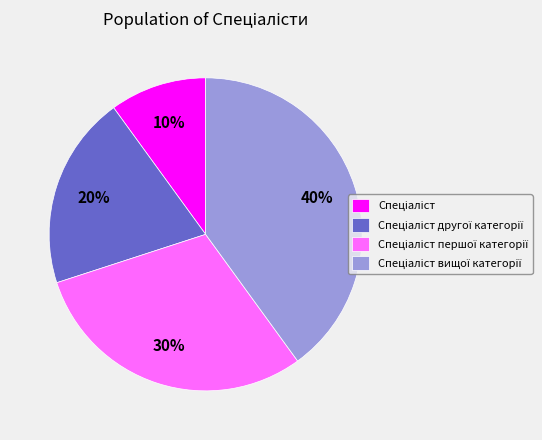

Is there a majority slice in this chart?

No